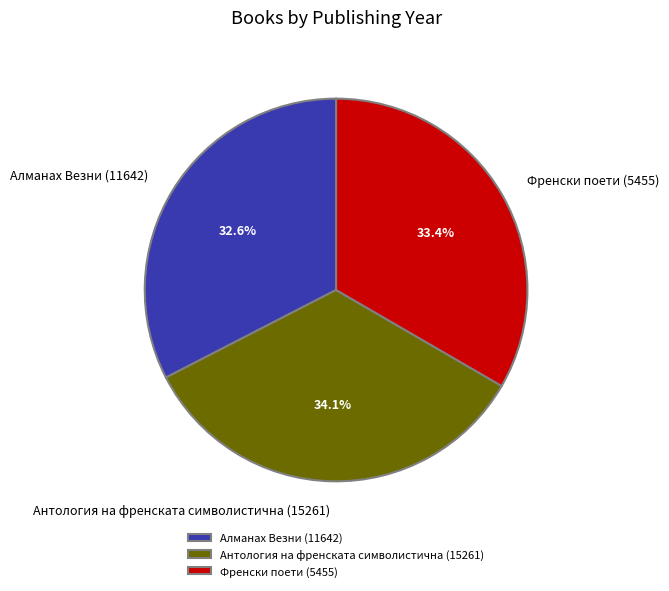

What percentage is the Френски поети (5455) slice, to the nearest percent?

33%